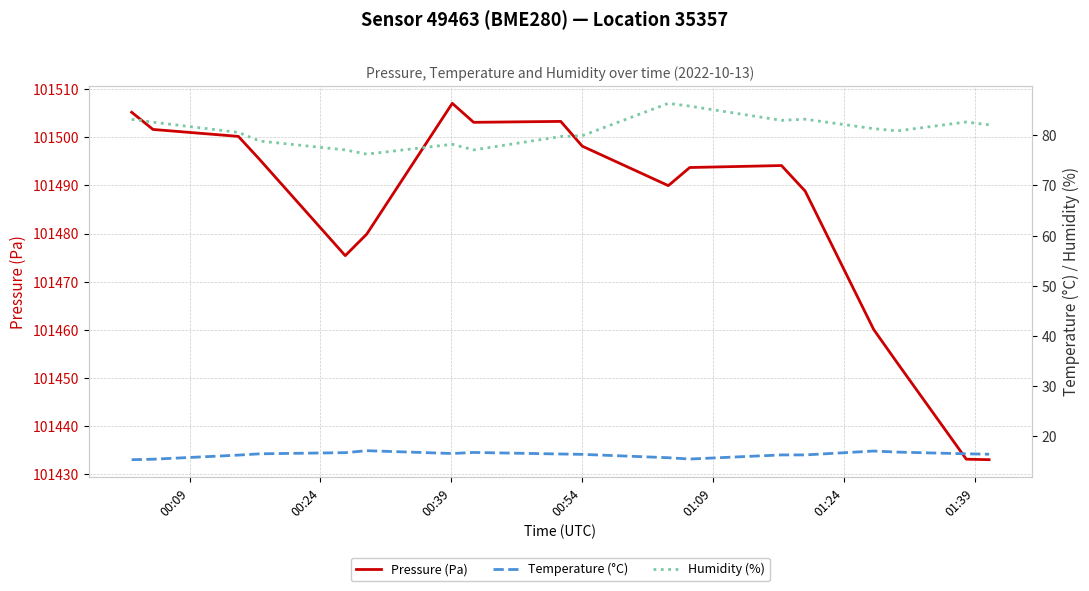

In Pressure (Pa), how many points are lower than both neighbors (excluding endpoints)?

3